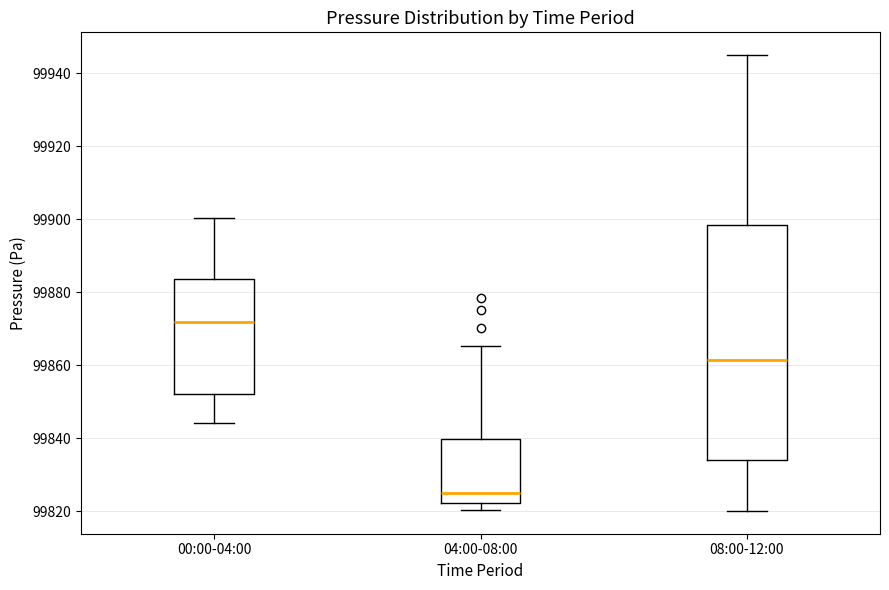

Reading left to right, transcribe this box plot: for each box, give where its median line is, the range the box spans, and where its two whiskers end, as read against the y-axis. The values are not printed on the chart, so give them approximately, as read against the axis.

00:00-04:00: median 99872, box 99852 to 99884, whiskers 99844 to 99900
04:00-08:00: median 99824, box 99822 to 99840, whiskers 99820 to 99866
08:00-12:00: median 99862, box 99834 to 99898, whiskers 99820 to 99944